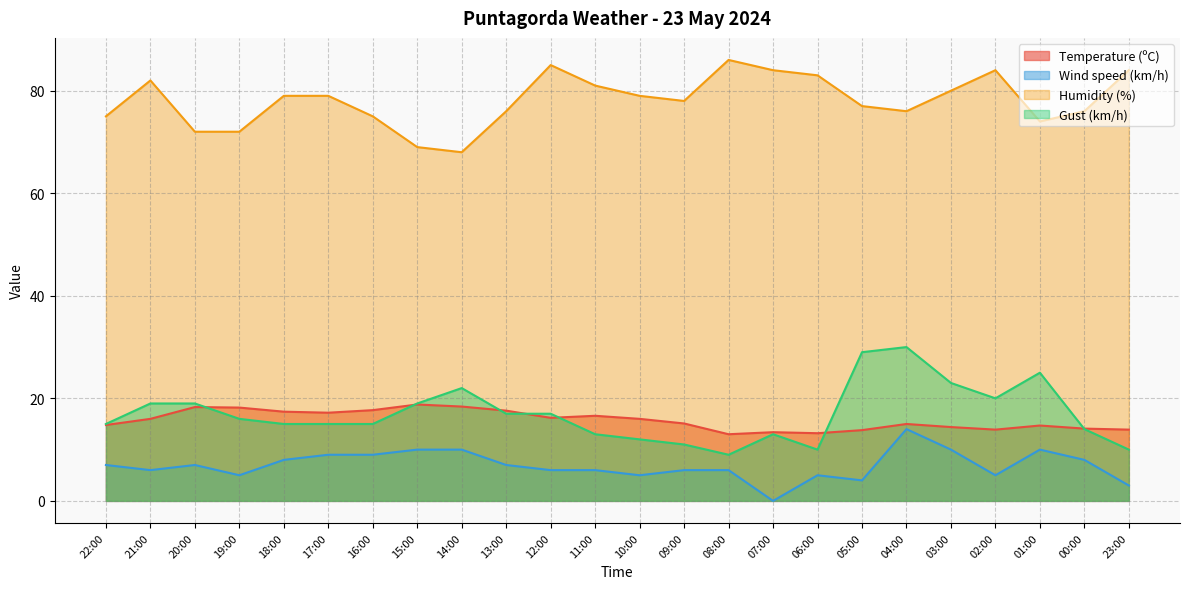

True or false: Gust (km/h) and Wind speed (km/h) cross at least once.

False